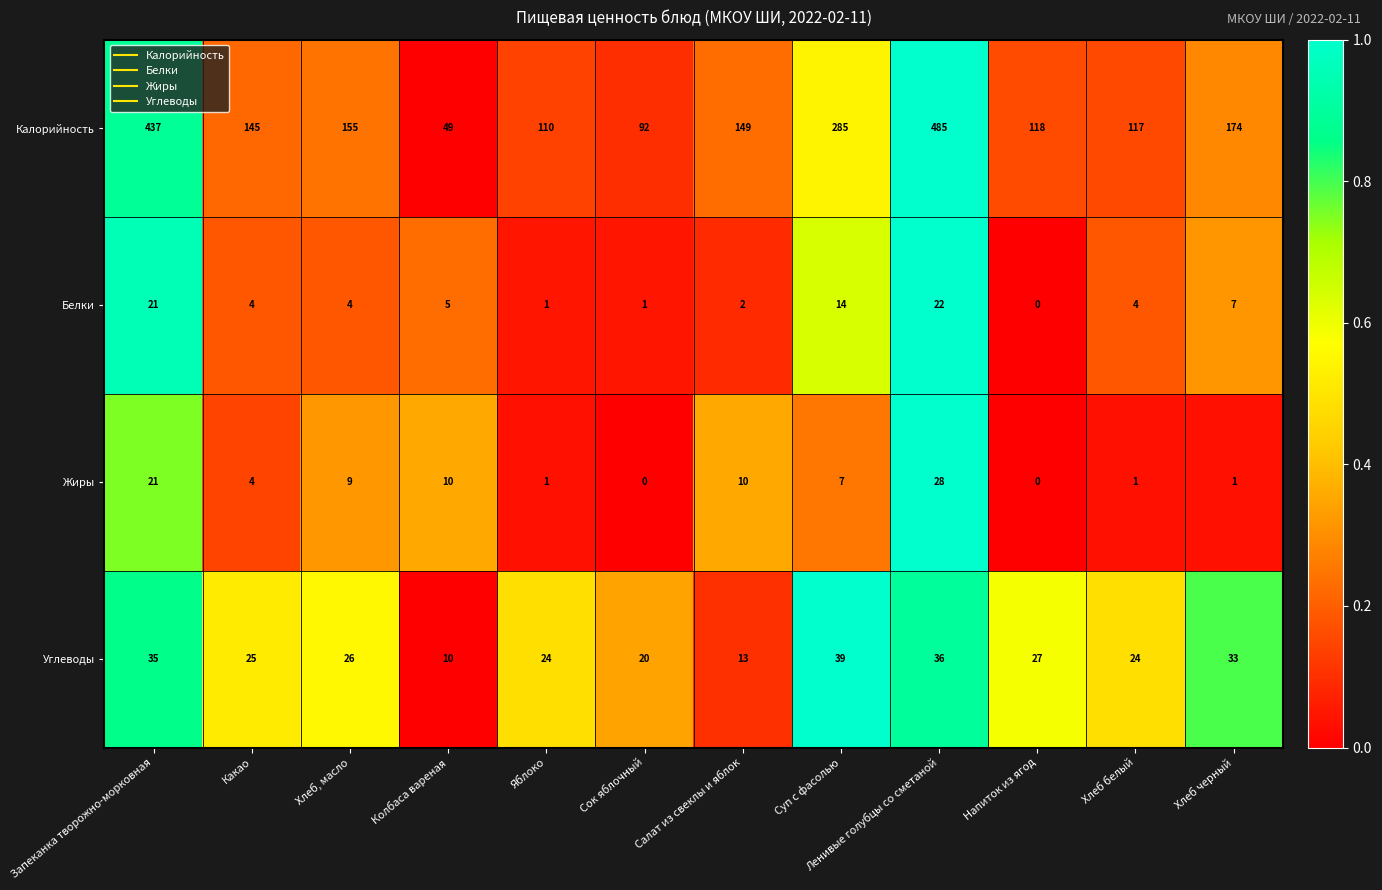

At how many categories does at least one series exceed 0?

12